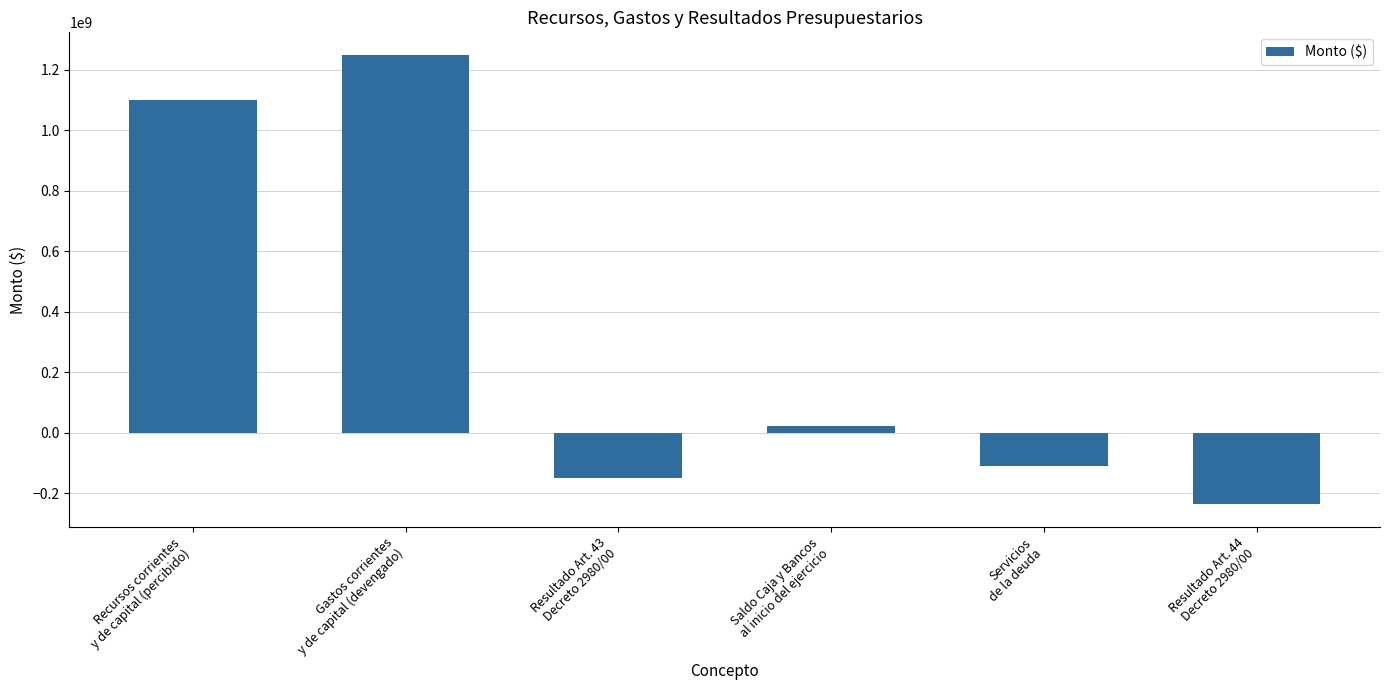

What is the average value?

312637889.1